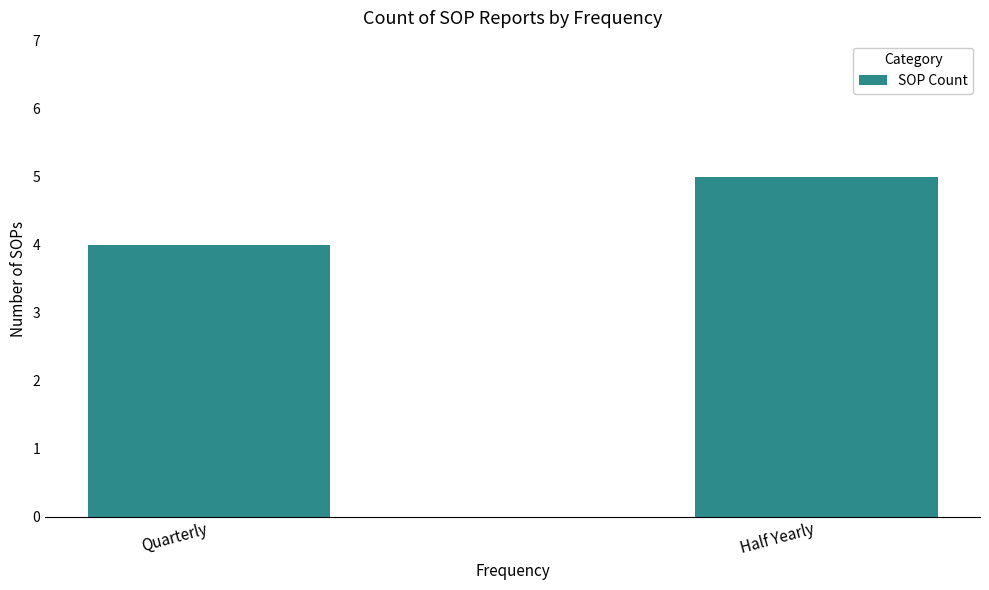

What position from the left is Quarterly?

1